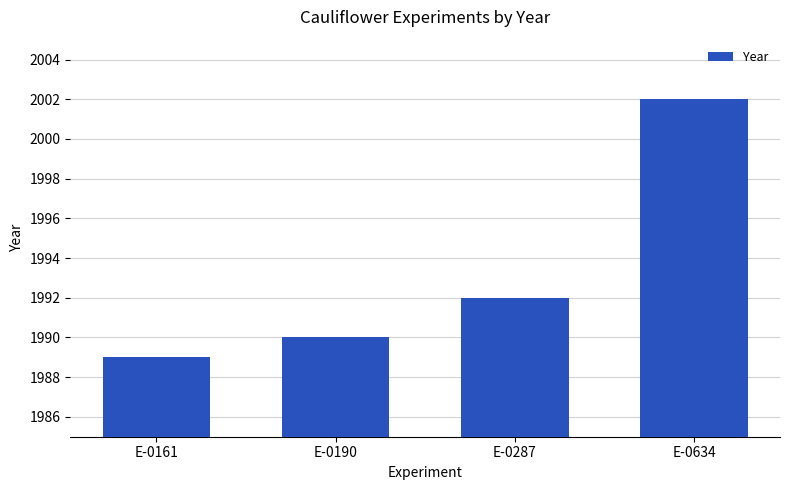

What is the difference between the values at E-0190 and E-0161?

1